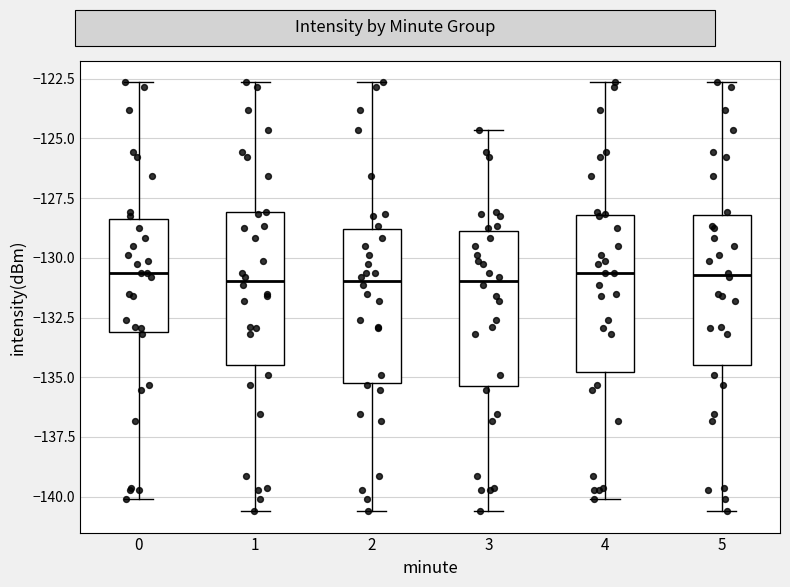

Where does the lower whisker of the box at x = 5 end on the y-axis? The values are not printed on the chart, so give them approximately, as read against the axis.

-140.5